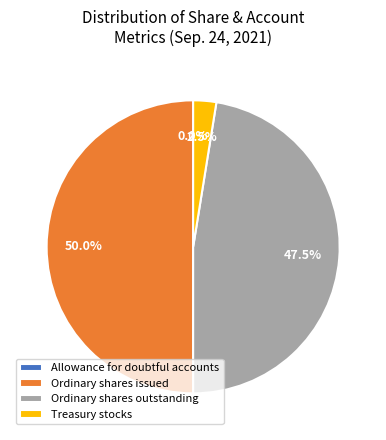

Which has a higher value, Ordinary shares issued or Treasury stocks?

Ordinary shares issued